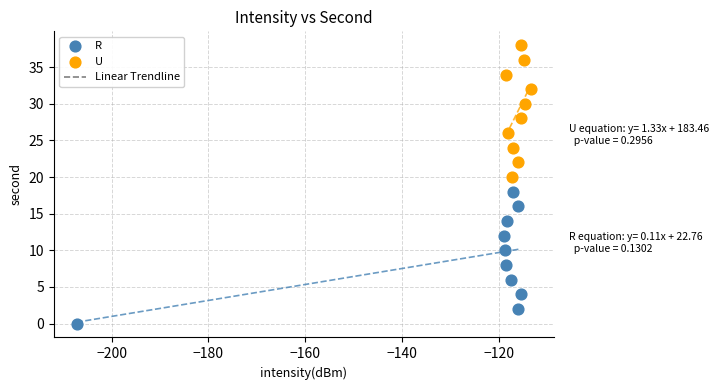

Which series reaches the minimum Y coordinate?

R